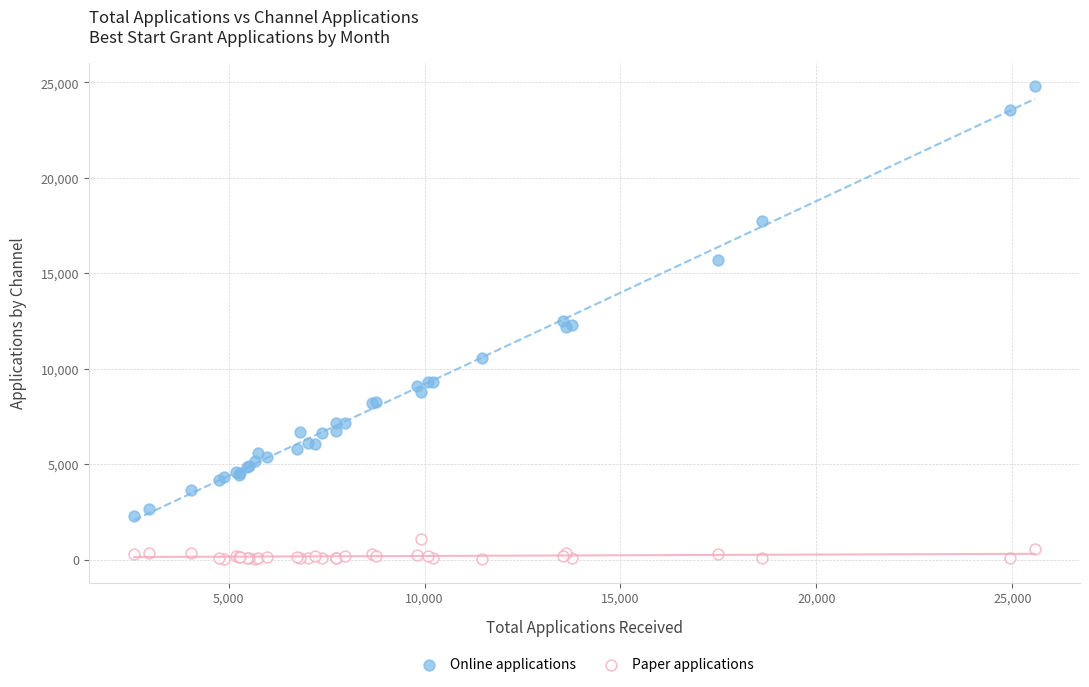

What is the X range (max minus min) for the scatter plot?

22995